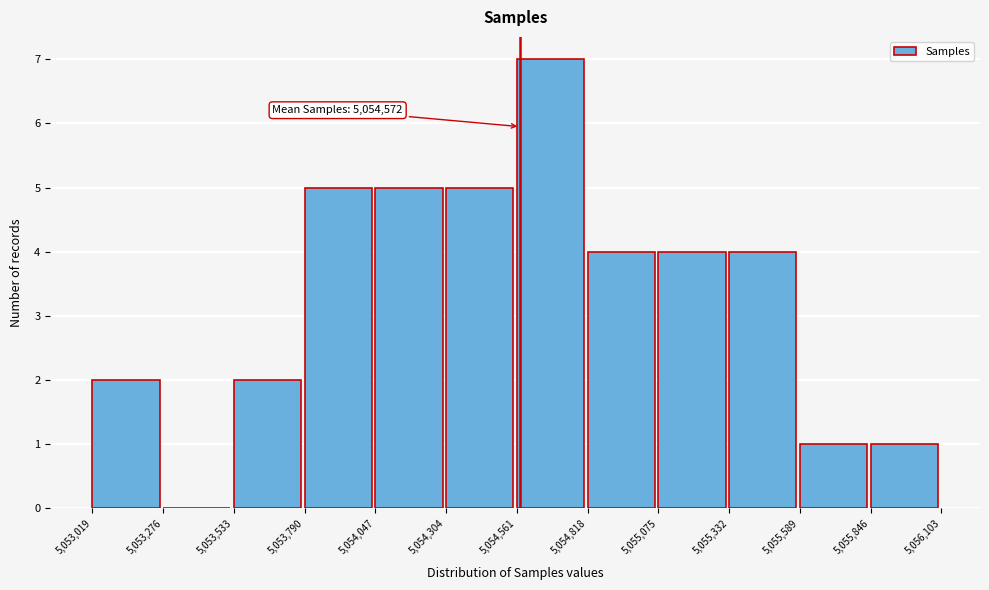

Over which range of the x-axis is the bar tallest?

5,054,561 to 5,054,818